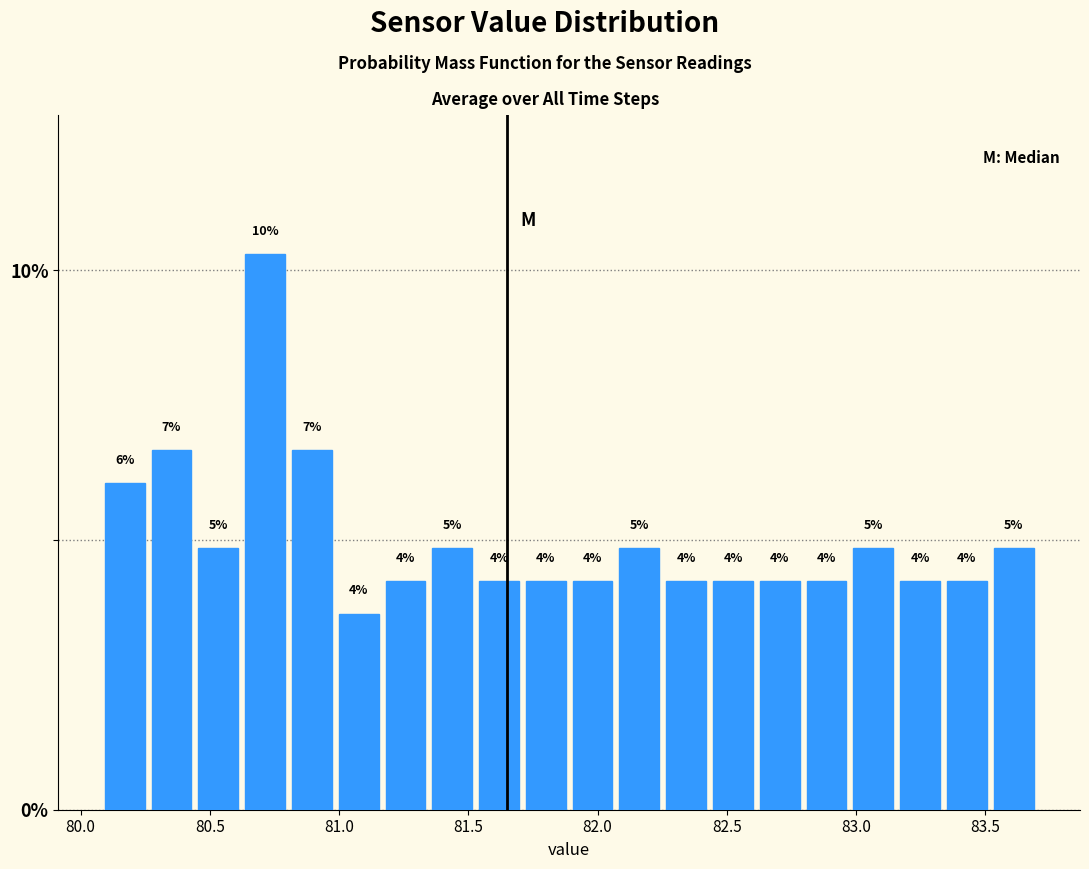

Around what value on the x-axis is the tallest bar? Give the approximate position of its centre, as read against the axis.

80.70